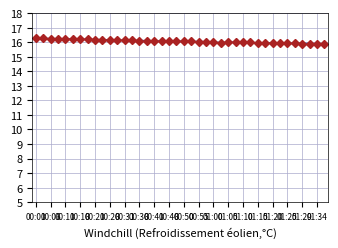

What is the difference between the maximum and minimum values?

0.4